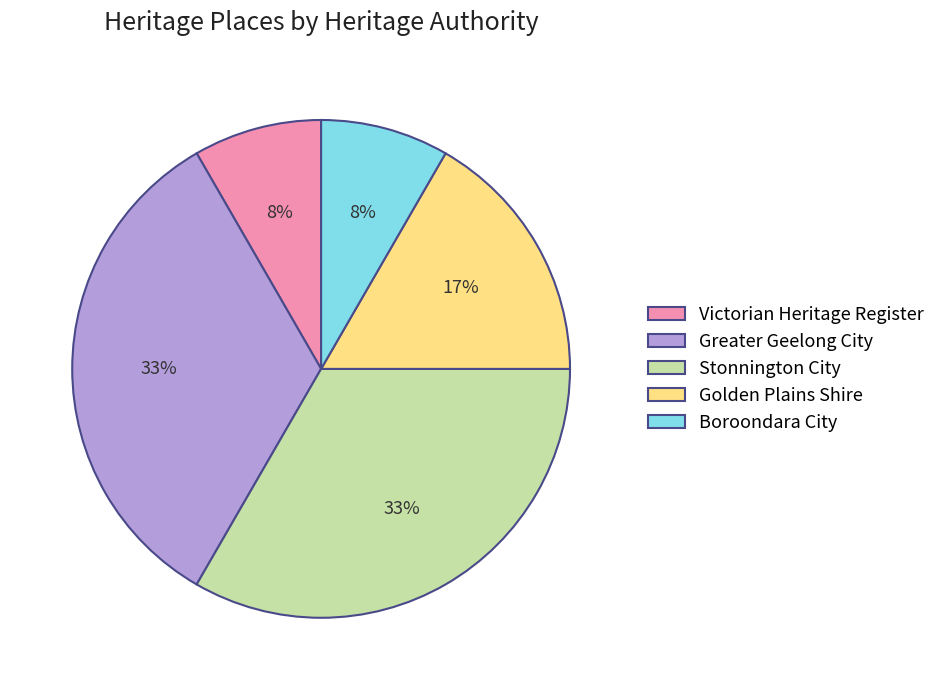

To the nearest percent, what percentage of the pie is Golden Plains Shire?

17%